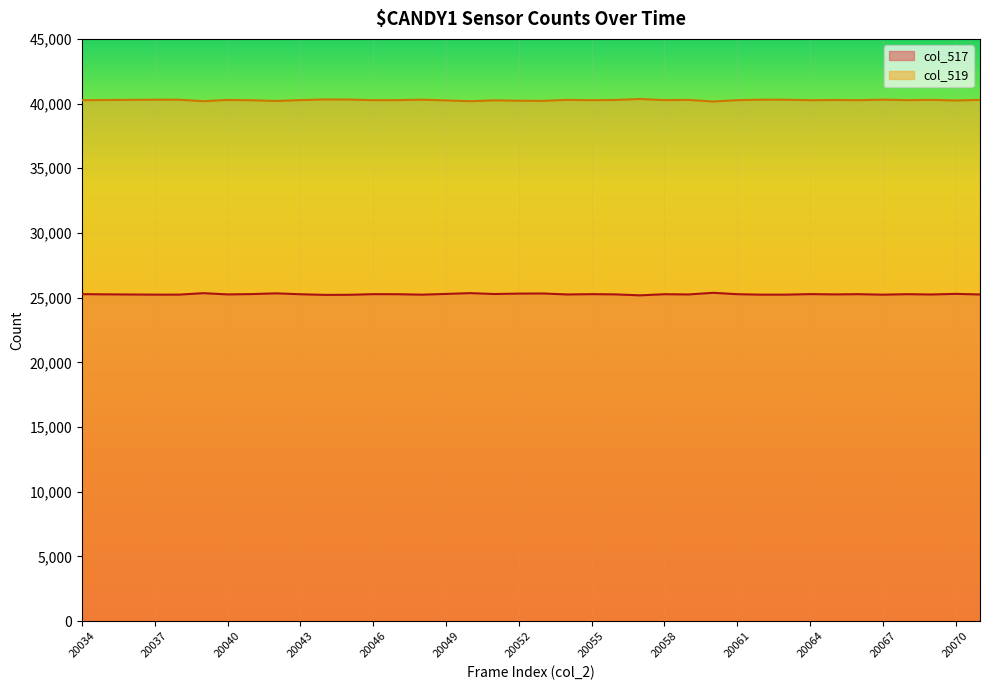

Is the value of col_519 at 20051 greater than the value of col_517 at 20065?

Yes